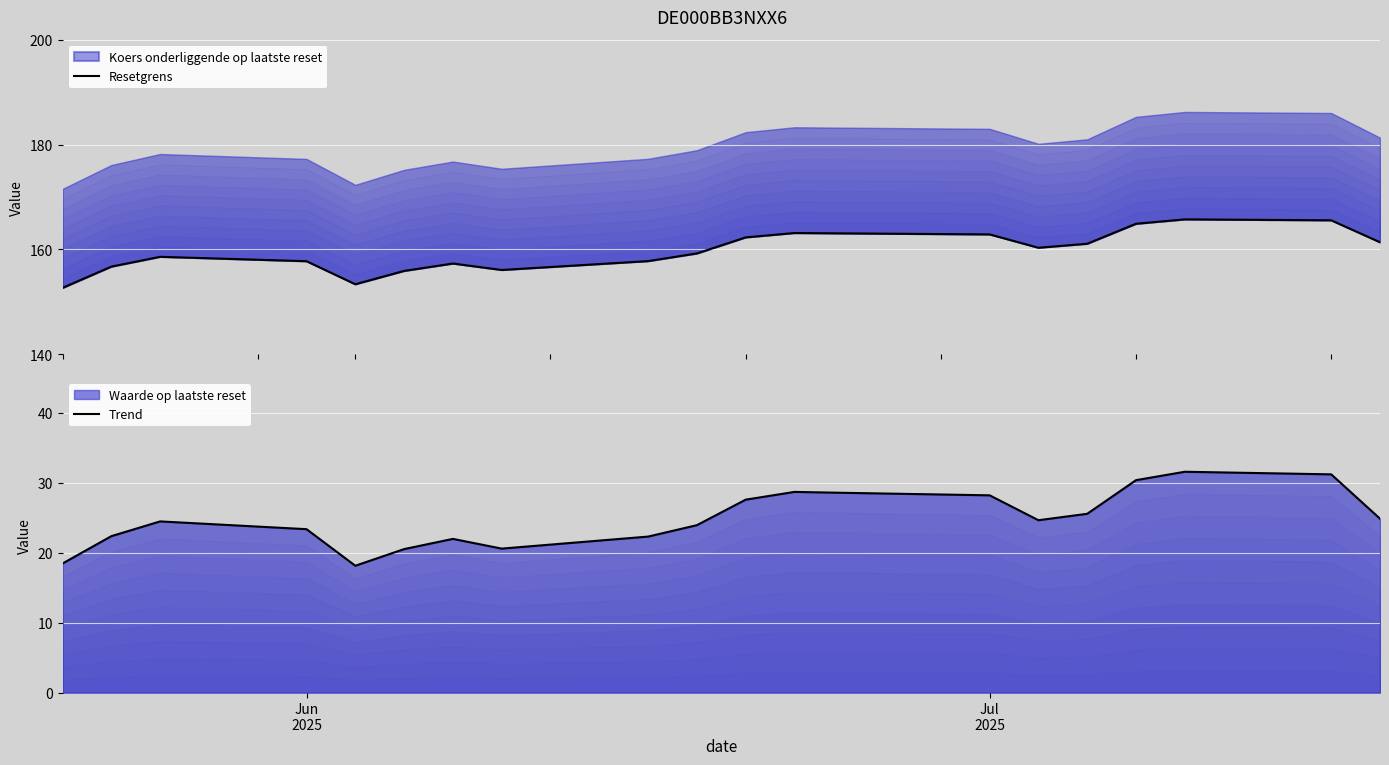

The value of Trend at 18 is 43.4. True or false?

False